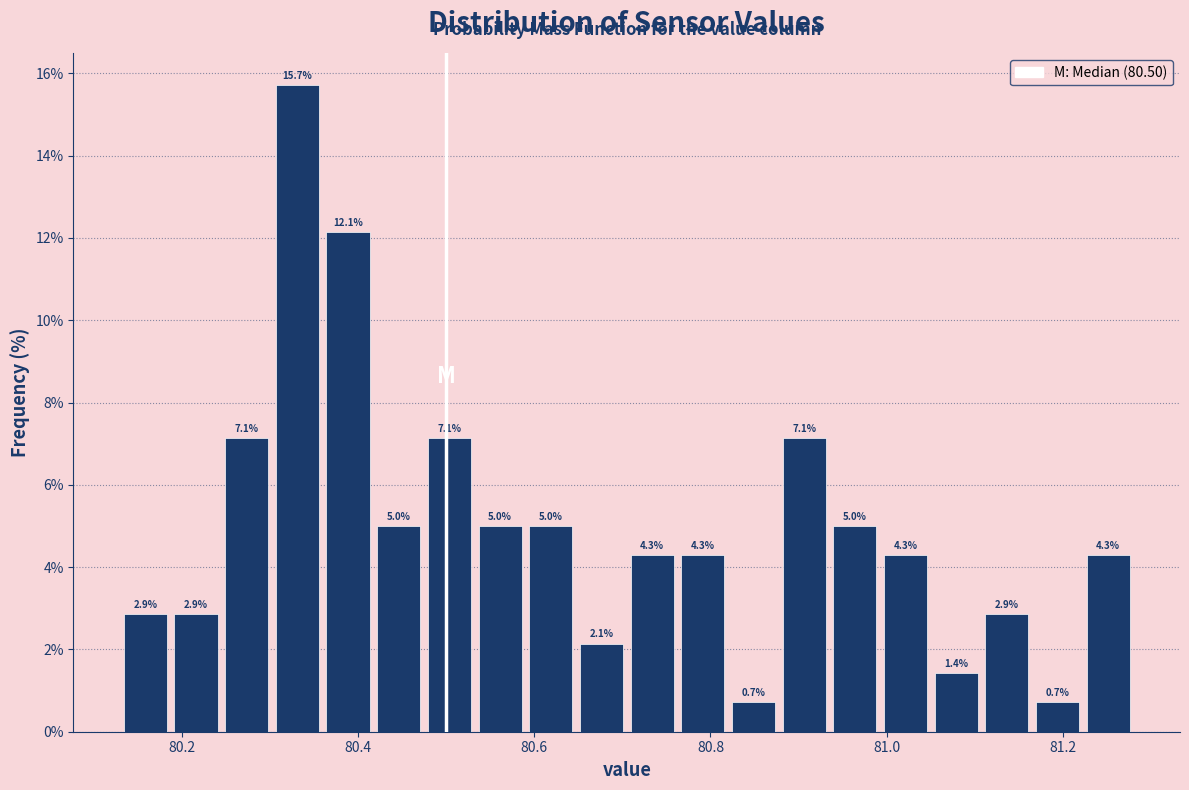

Read against the x-axis, roughly where is the centre of the tallest bar?

80.34